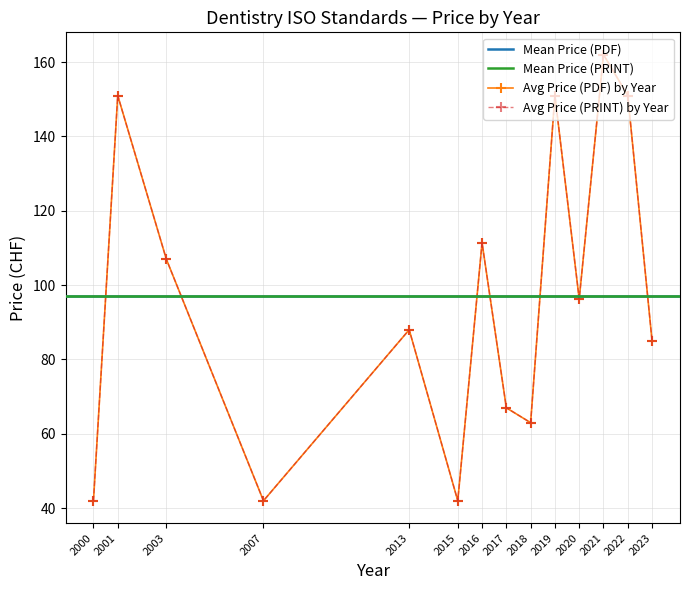

Does the chart have visible grid lines?

Yes